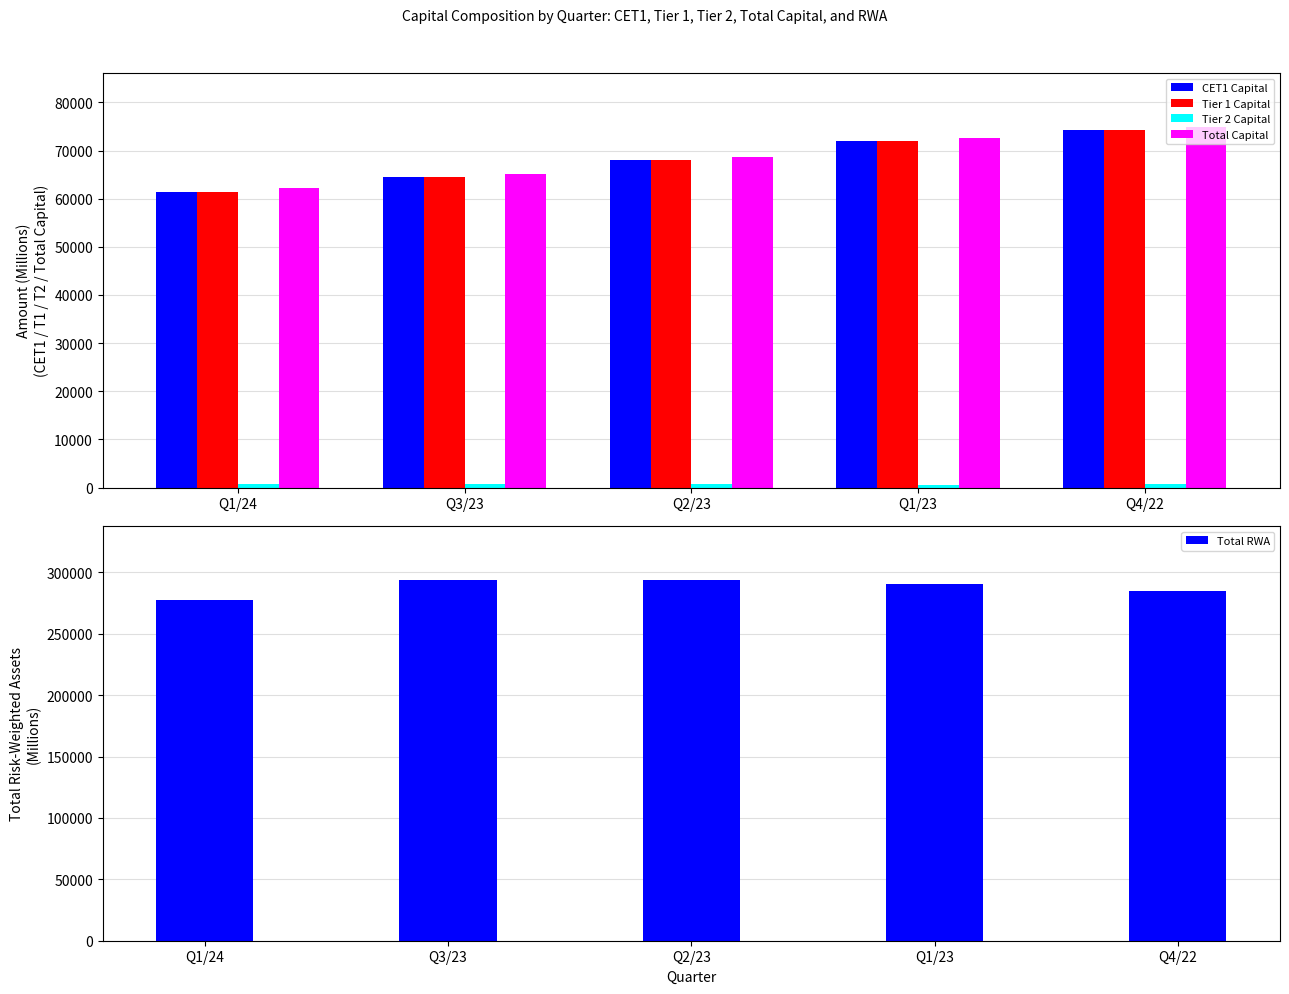

What is the sum of the Tier 2 Capital values at Q4/22 and Q1/23?

1195.4